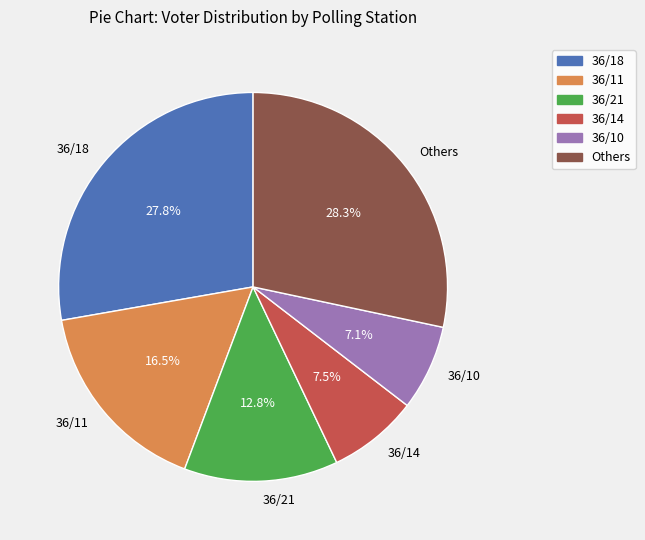

Is there a majority slice in this chart?

No